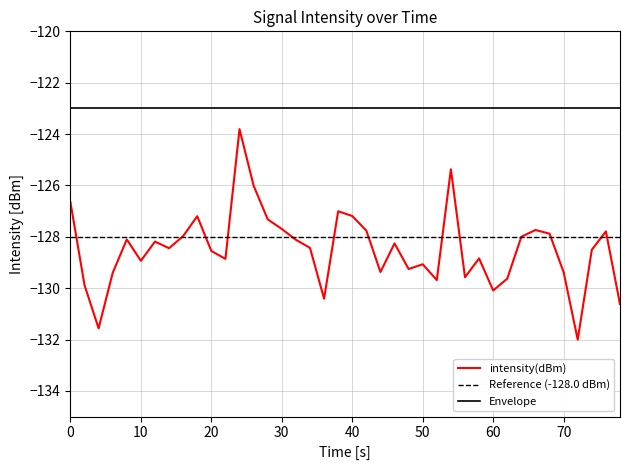

What is the maximum value for intensity(dBm)?

-123.8